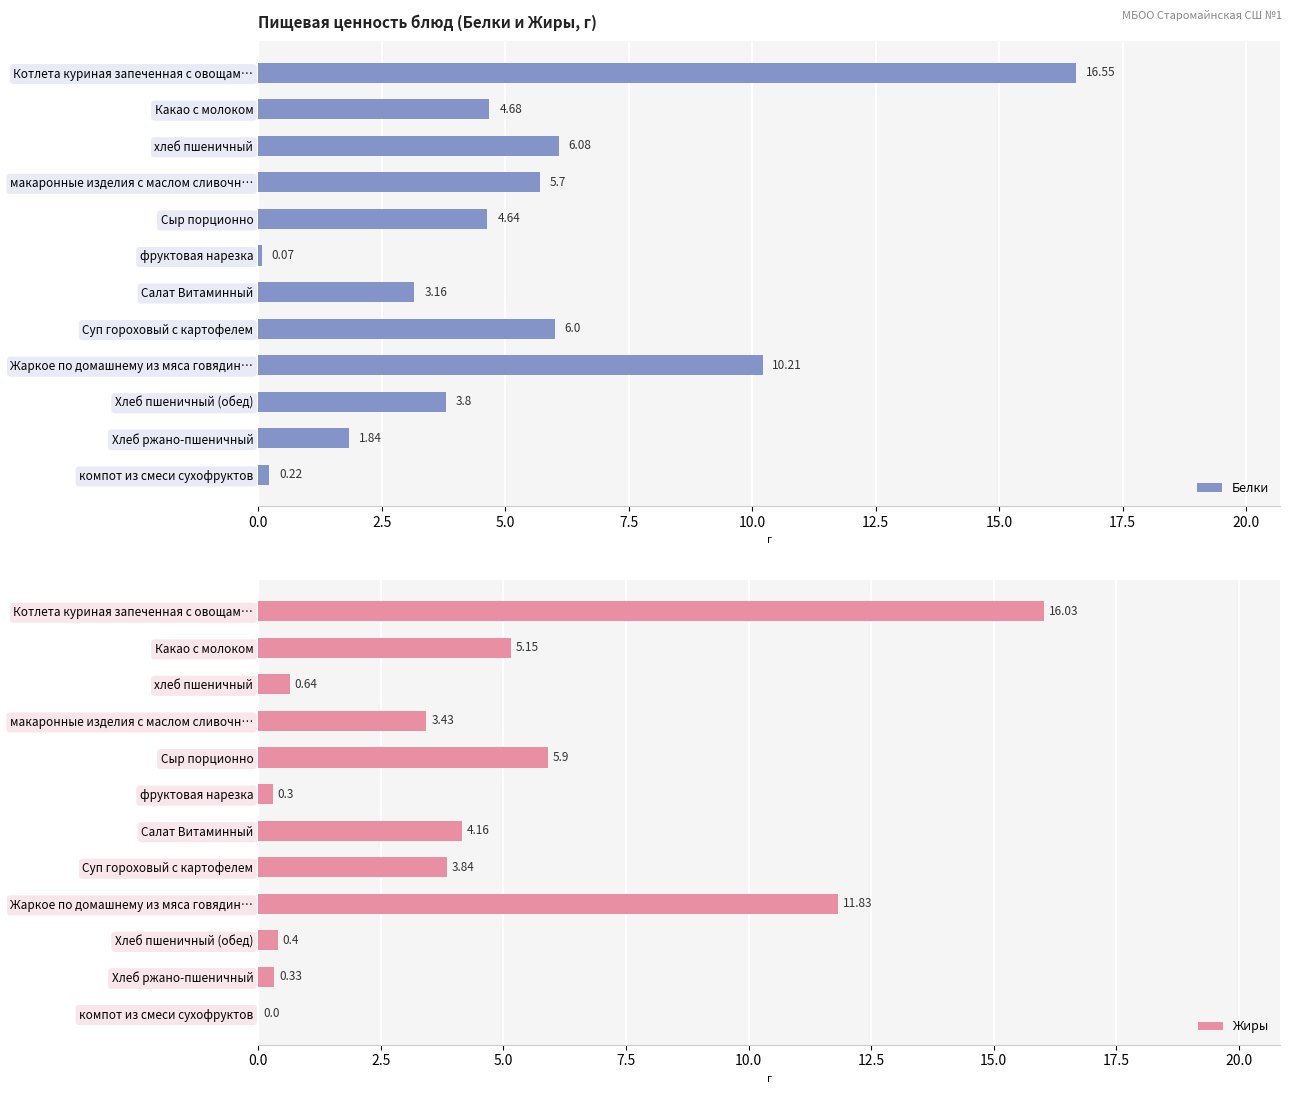

What is the approximate value of Жиры at Сыр порционно?

5.9